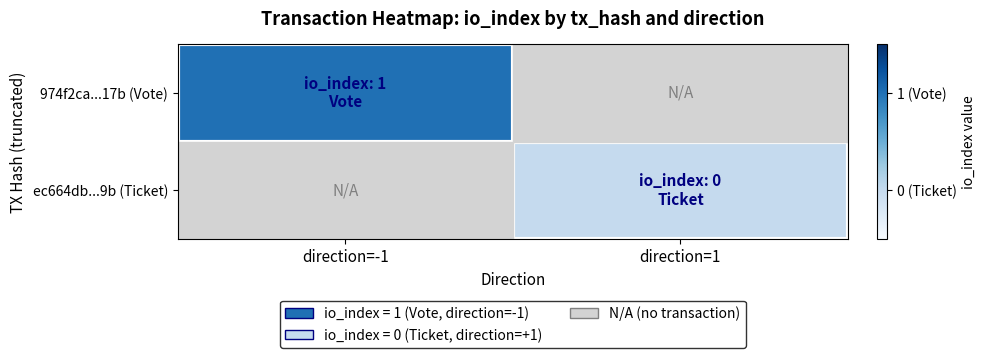

Reading left to right, list all the values displayed in this chart.

974f2ca...17b (Vote): direction=-1=1	direction=1=0
ec664db...9b (Ticket): direction=-1=0	direction=1=0